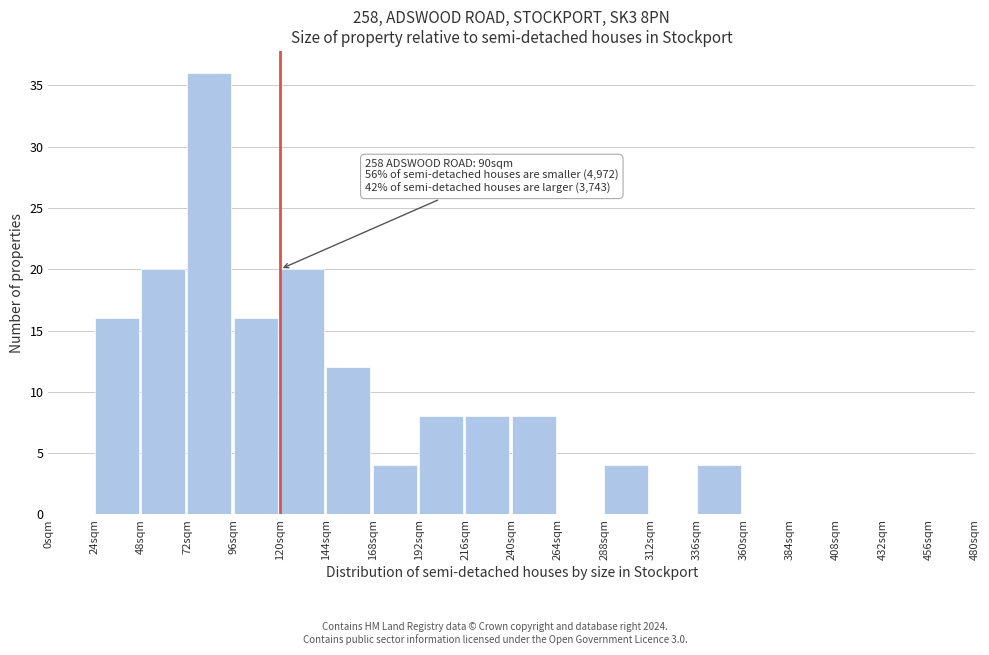

Over which range of the x-axis is the bar tallest?

72 to 96